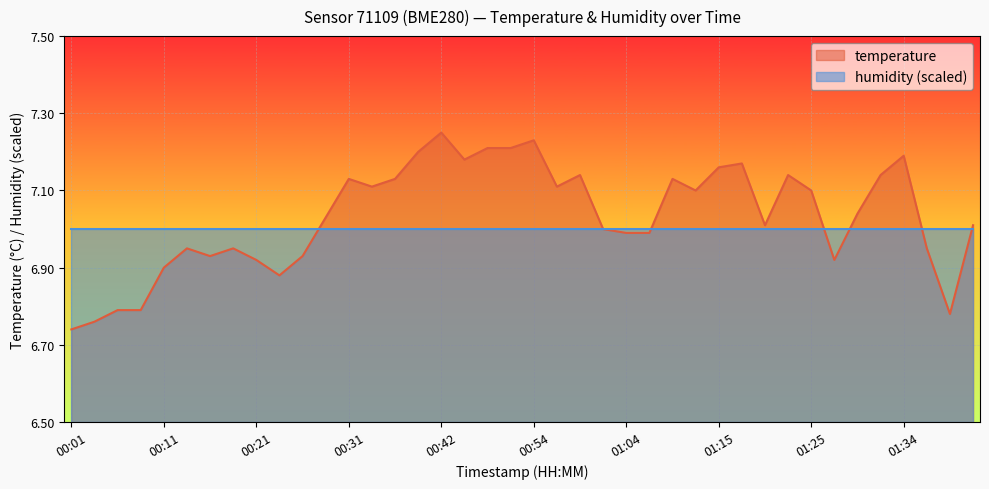

What is the maximum value shown in the chart?

7.2